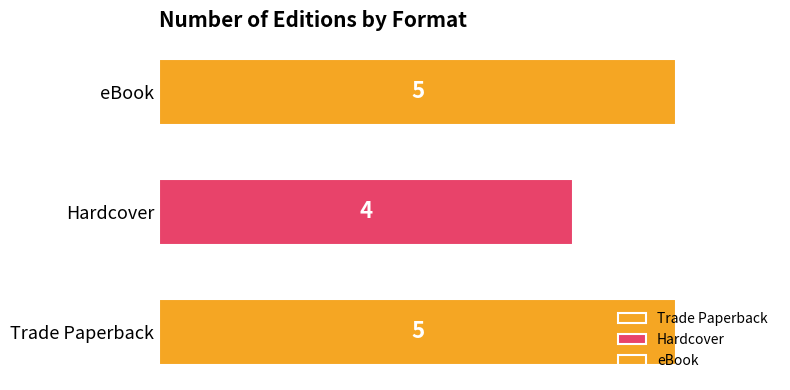

Between Trade Paperback and Hardcover, which is larger?

Trade Paperback